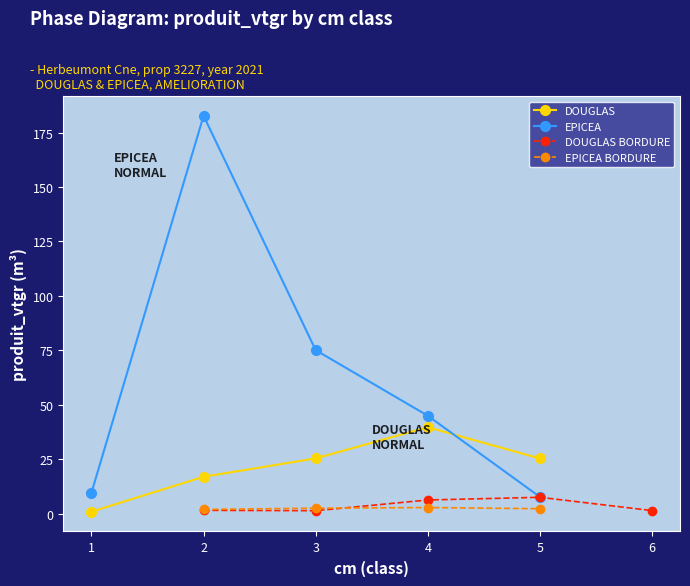

What is the value of the DOUGLAS point at the 2nd from the left?

16.9